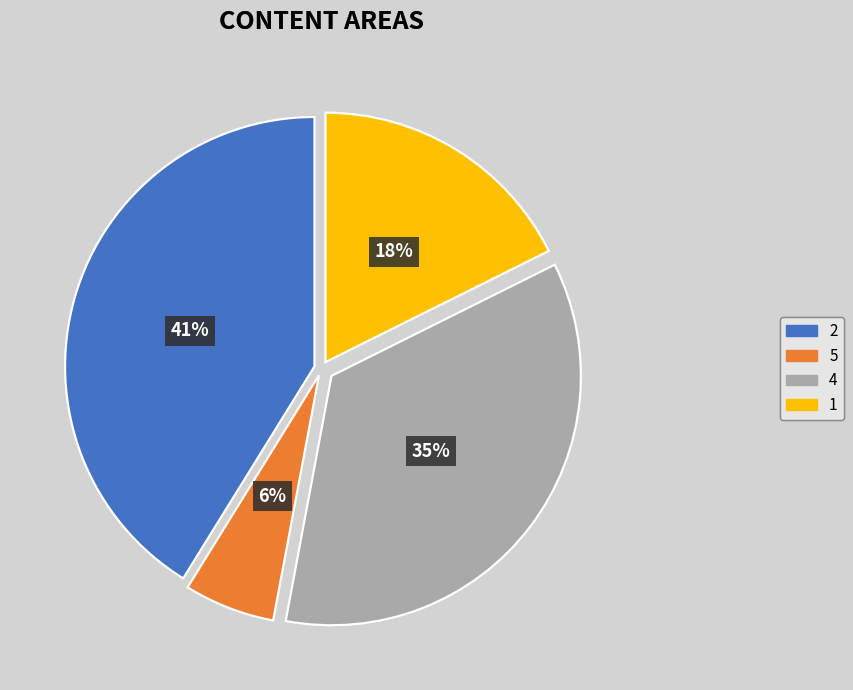

To the nearest percent, what percentage of the pie is 4?

35%